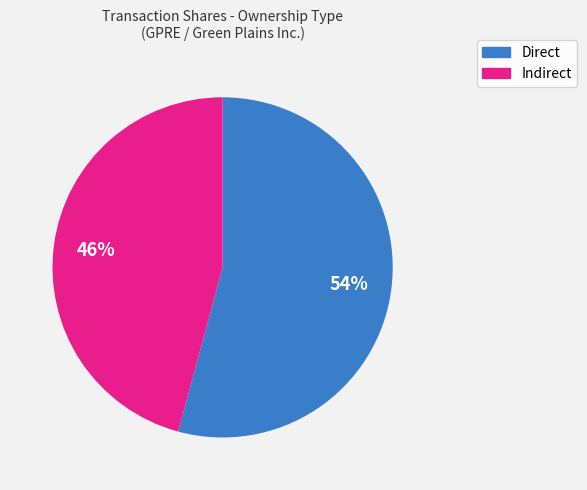

To the nearest percent, what is the average slice percentage?

50%